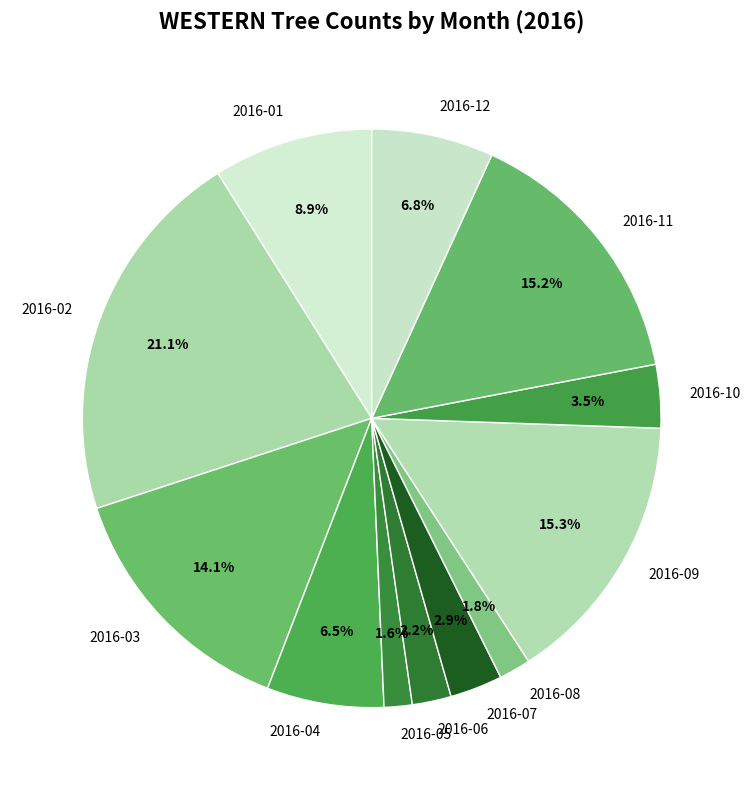

To the nearest percent, what portion does 2016-07 represent?

3%